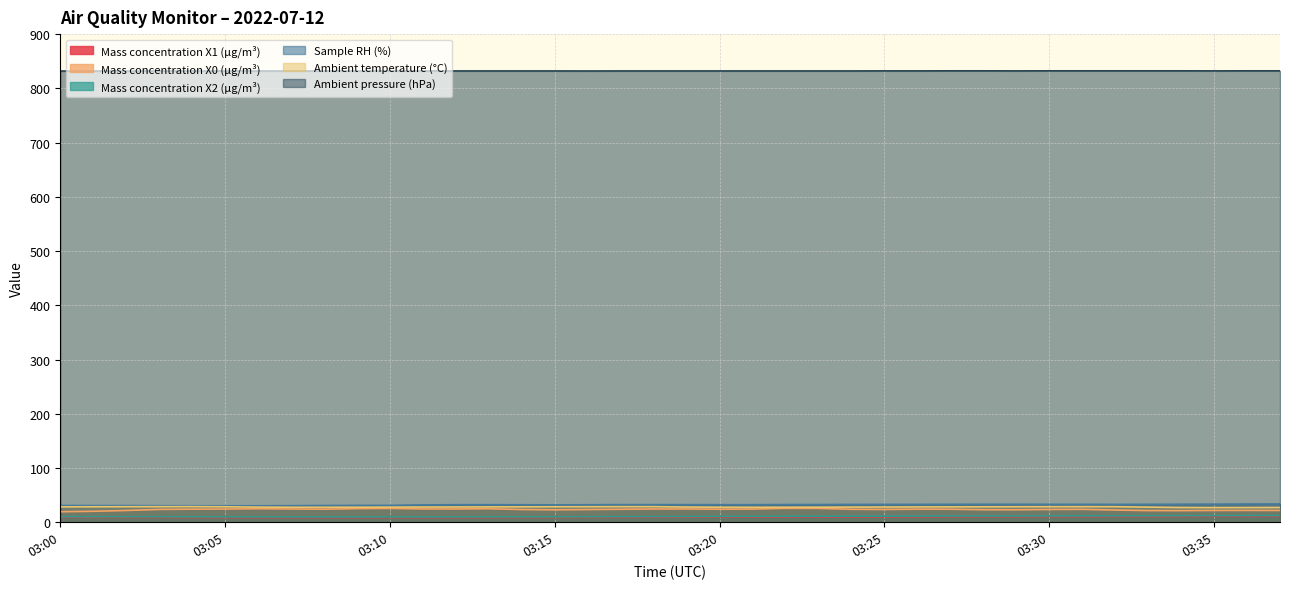

What value does the Mass concentration X1 (μg/m³) series have at 03:32?

10.5